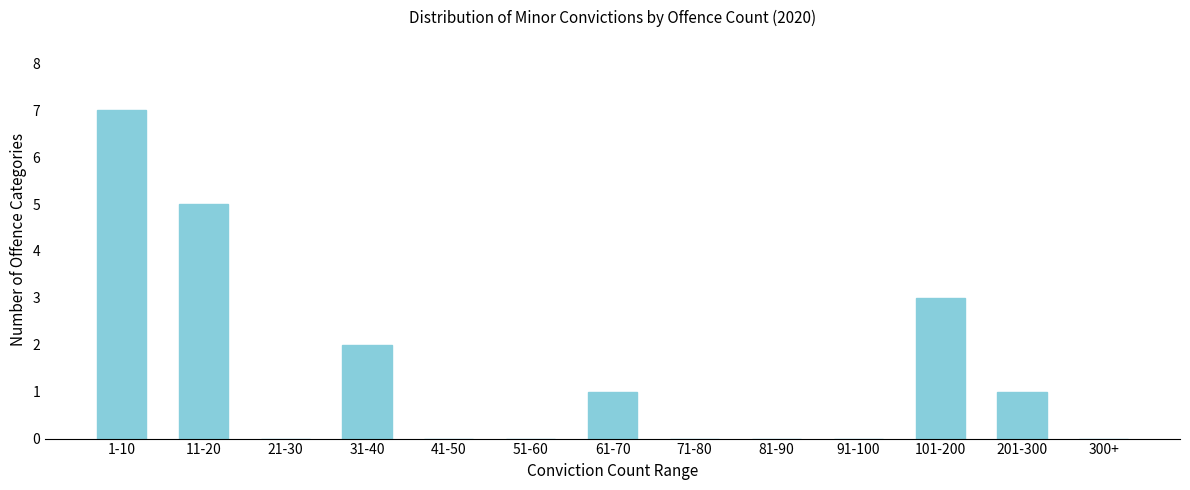

Reading right to left, extract all data points from this chart.

300+=0	201-300=1	101-200=3	91-100=0	81-90=0	71-80=0	61-70=1	51-60=0	41-50=0	31-40=2	21-30=0	11-20=5	1-10=7